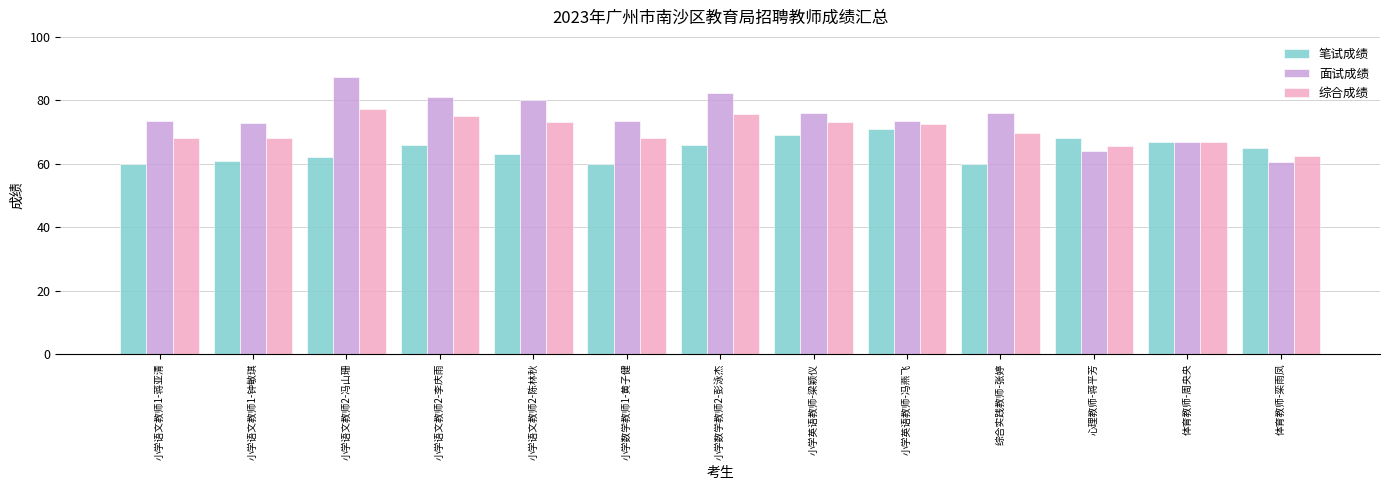

What is the difference between the second highest and second lowest values in the 综合成绩 series?

10.1